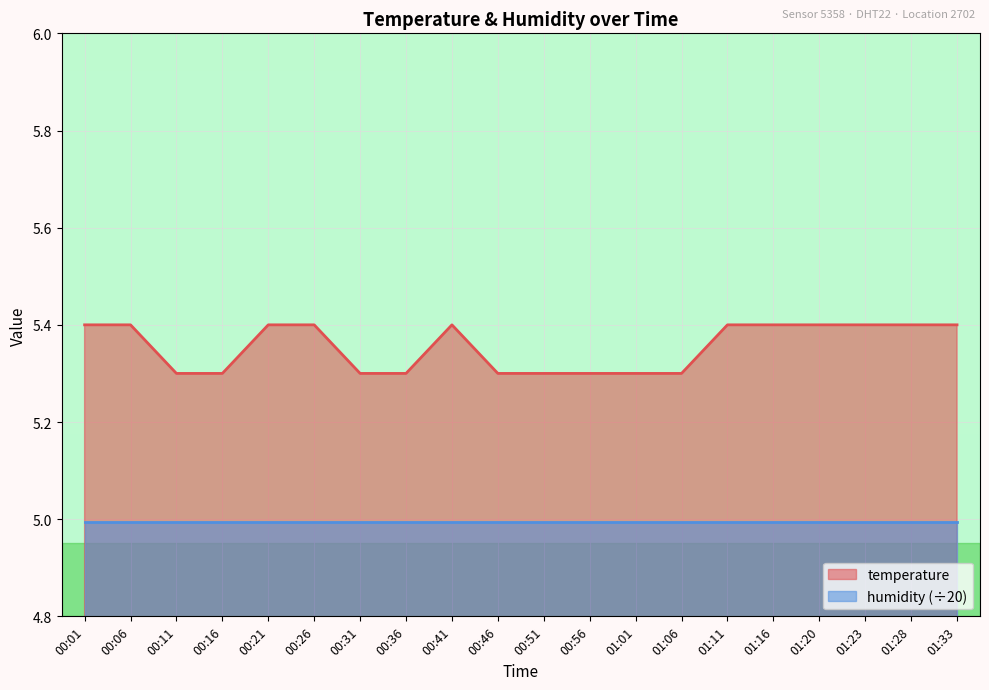

Rank the categories by value from highest to lowest.

00:01, 00:06, 00:21, 00:26, 00:41, 01:11, 01:16, 01:20, 01:23, 01:28, 01:33, 00:11, 00:16, 00:31, 00:36, 00:46, 00:51, 00:56, 01:01, 01:06